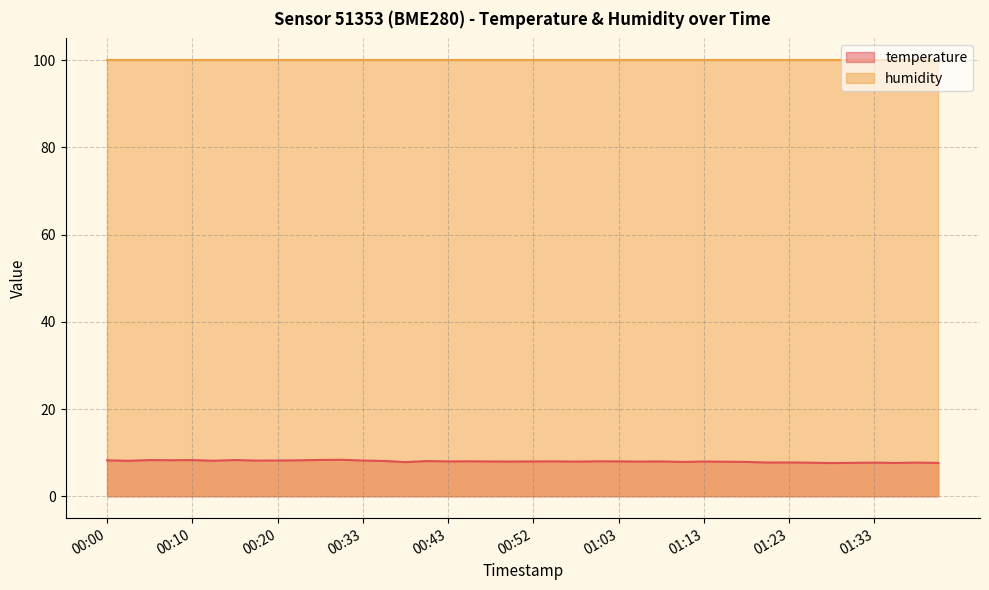

What is the sum of all values?

320.6